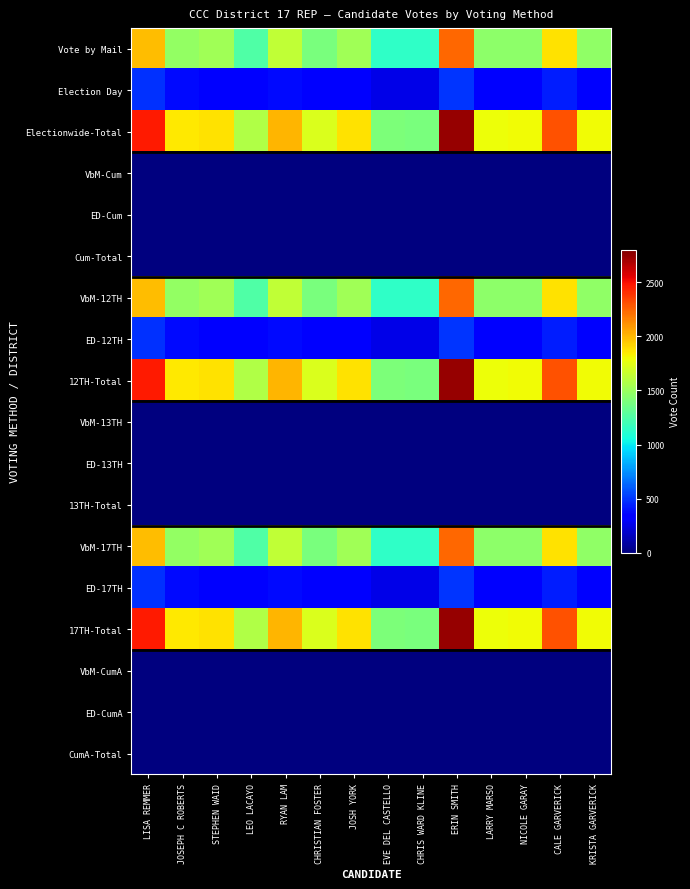

Which label corresponds to the smallest value in the chart?

LISA REMMER